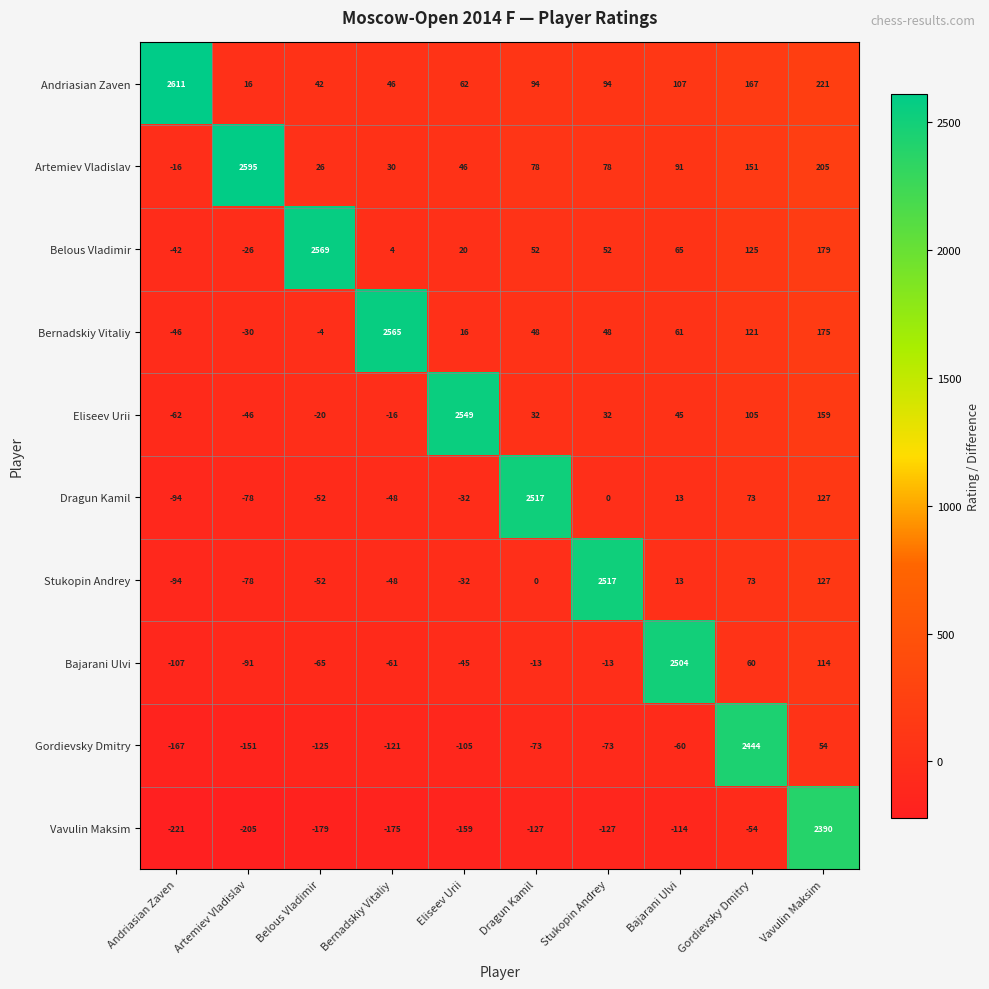

Which series has the largest total across all categories?

Andriasian Zaven